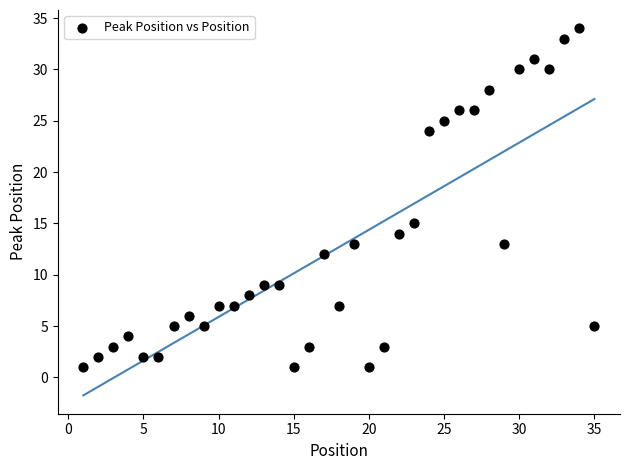

What Y value in the scatter plot is closest to 17?

15